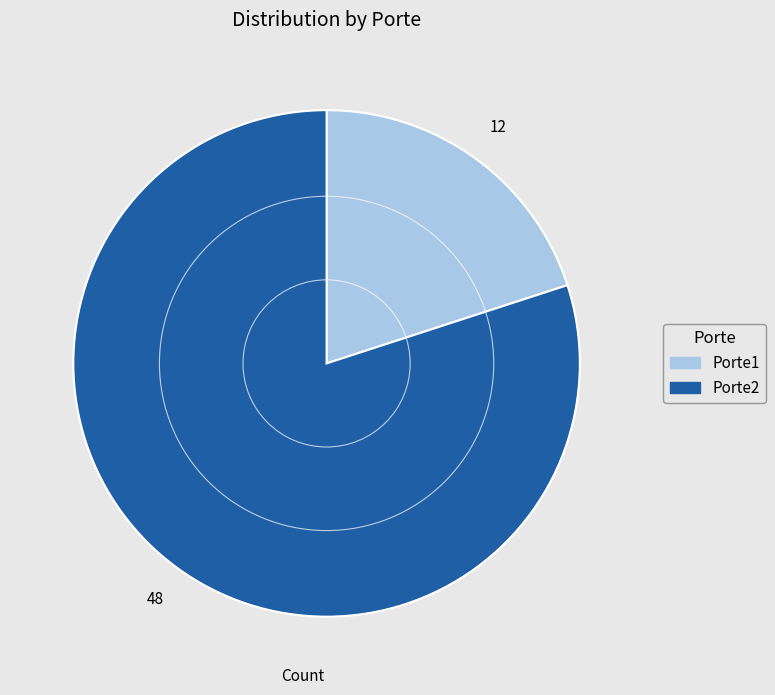

Rank the categories by value from lowest to highest.

Porte1, Porte2